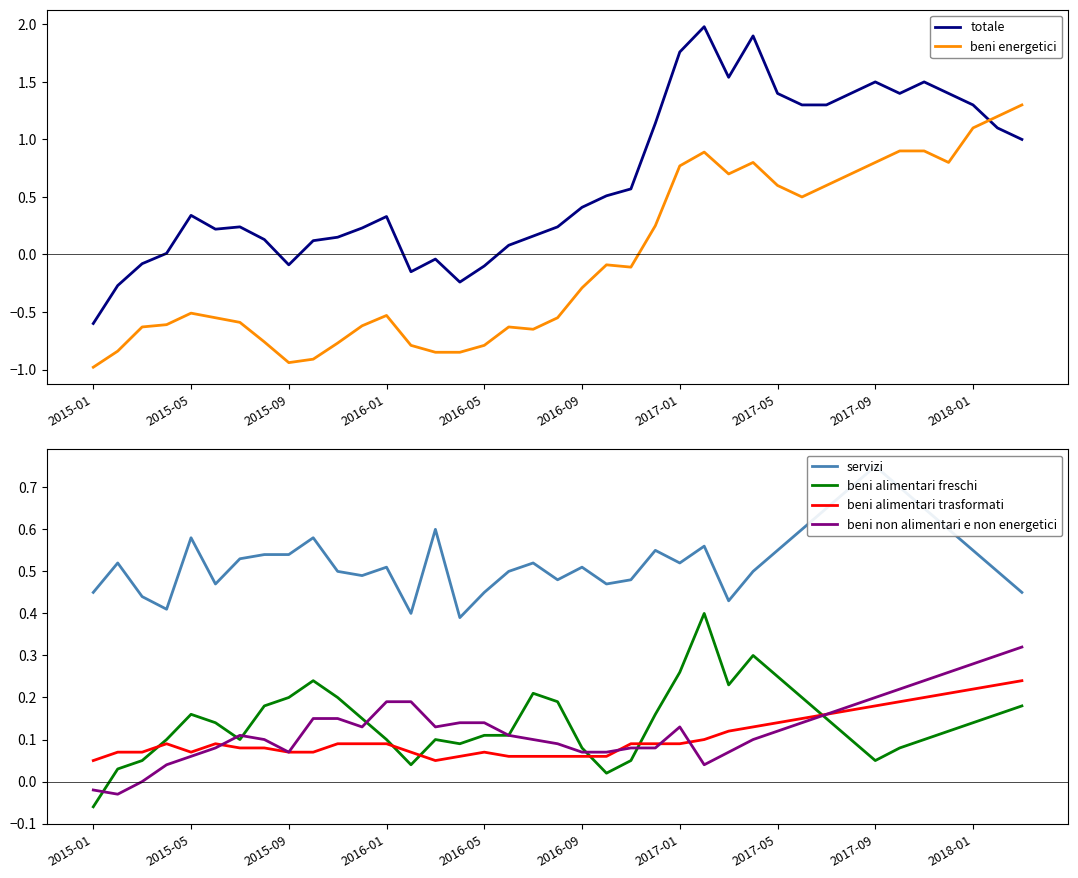

What is the approximate value of beni non alimentari e non energetici at 30?

0.2